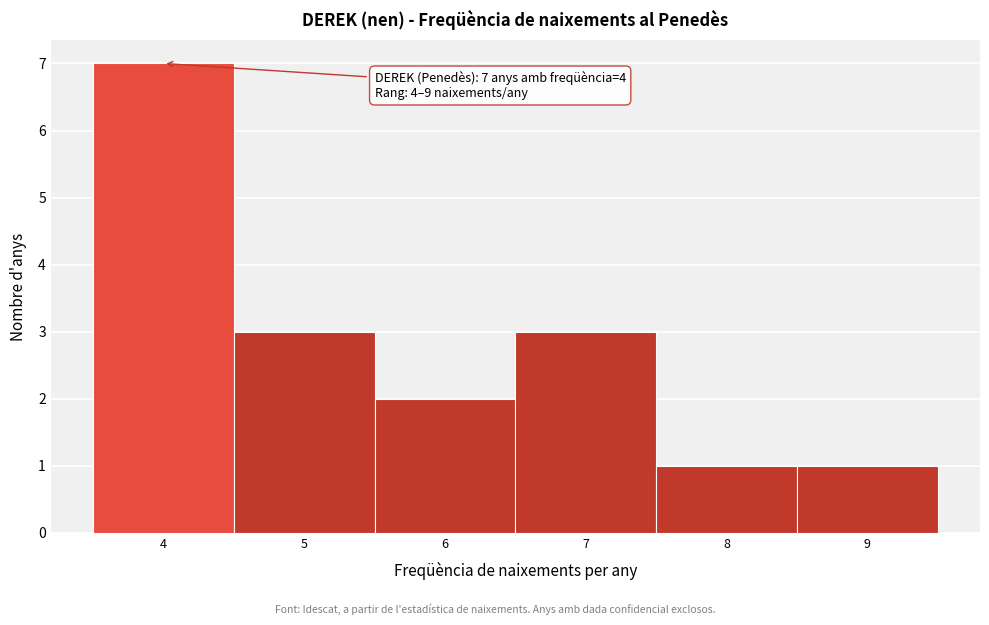

Which range on the x-axis has the tallest bar?

3.5 to 4.5